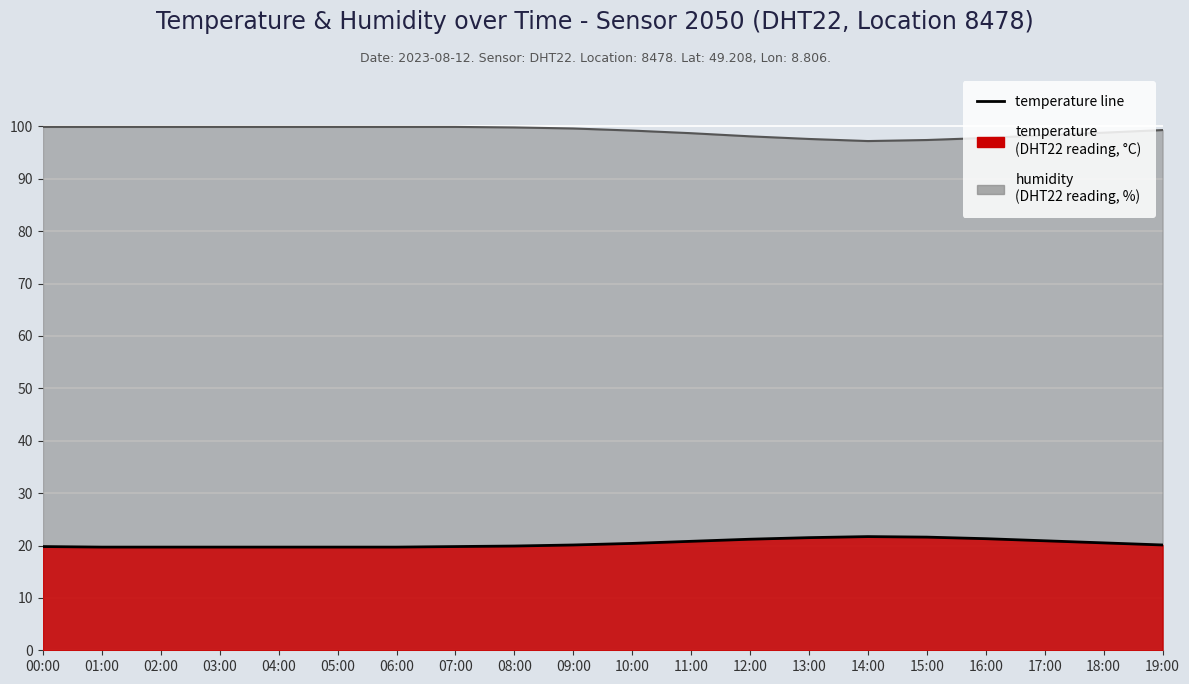

Which series has the largest range (max minus min)?

humidity